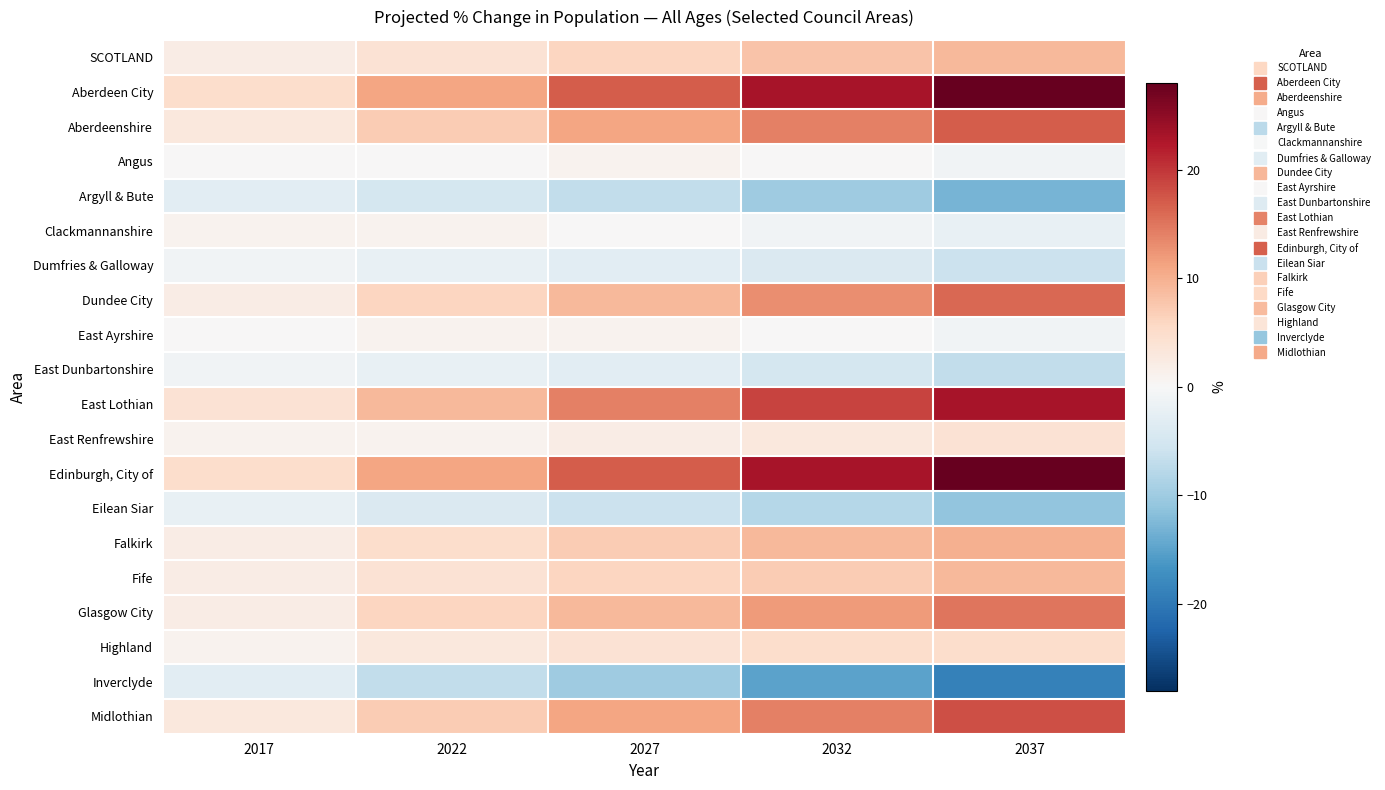

Which series has the widest spread of values?

Aberdeen City